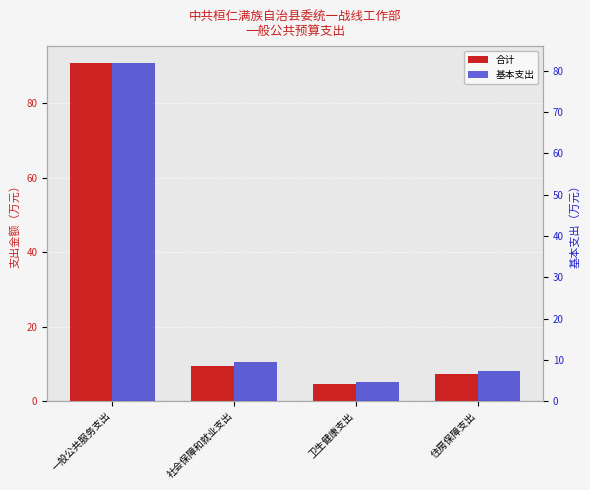

Which category has the highest value in the 基本支出 series?

一般公共服务支出